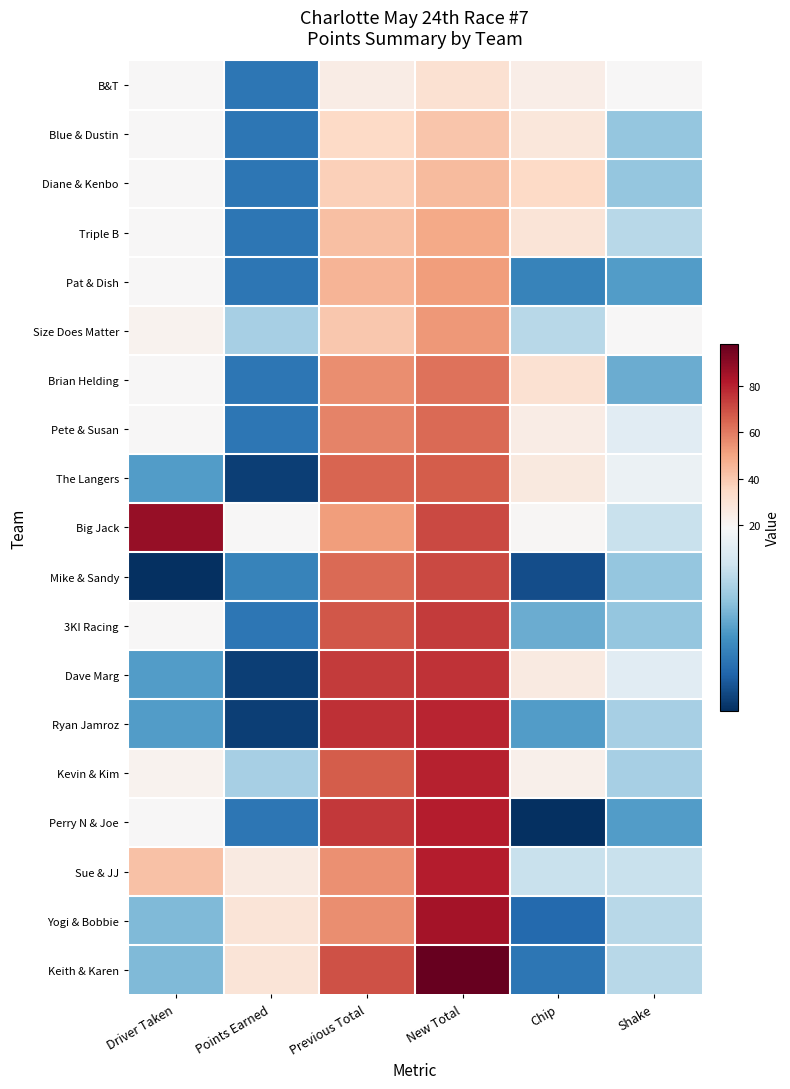

What is the total value across all series at New Total?

1259